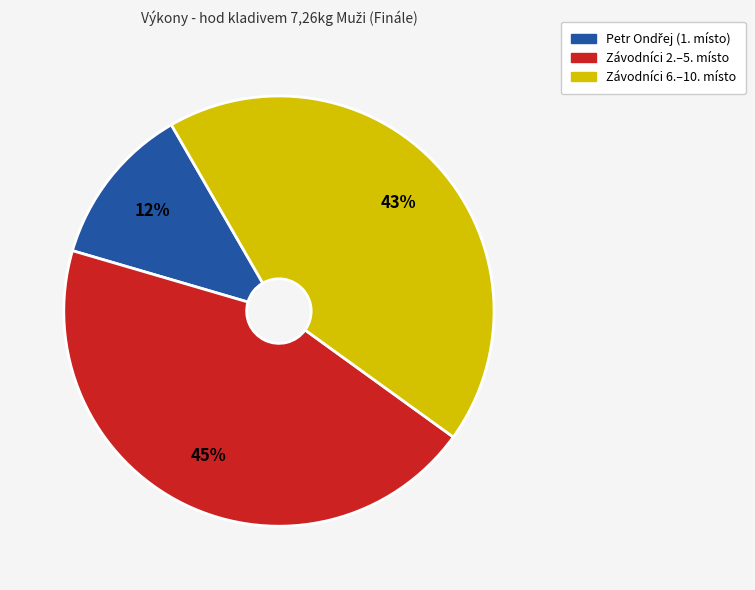

Is there a majority slice in this chart?

No